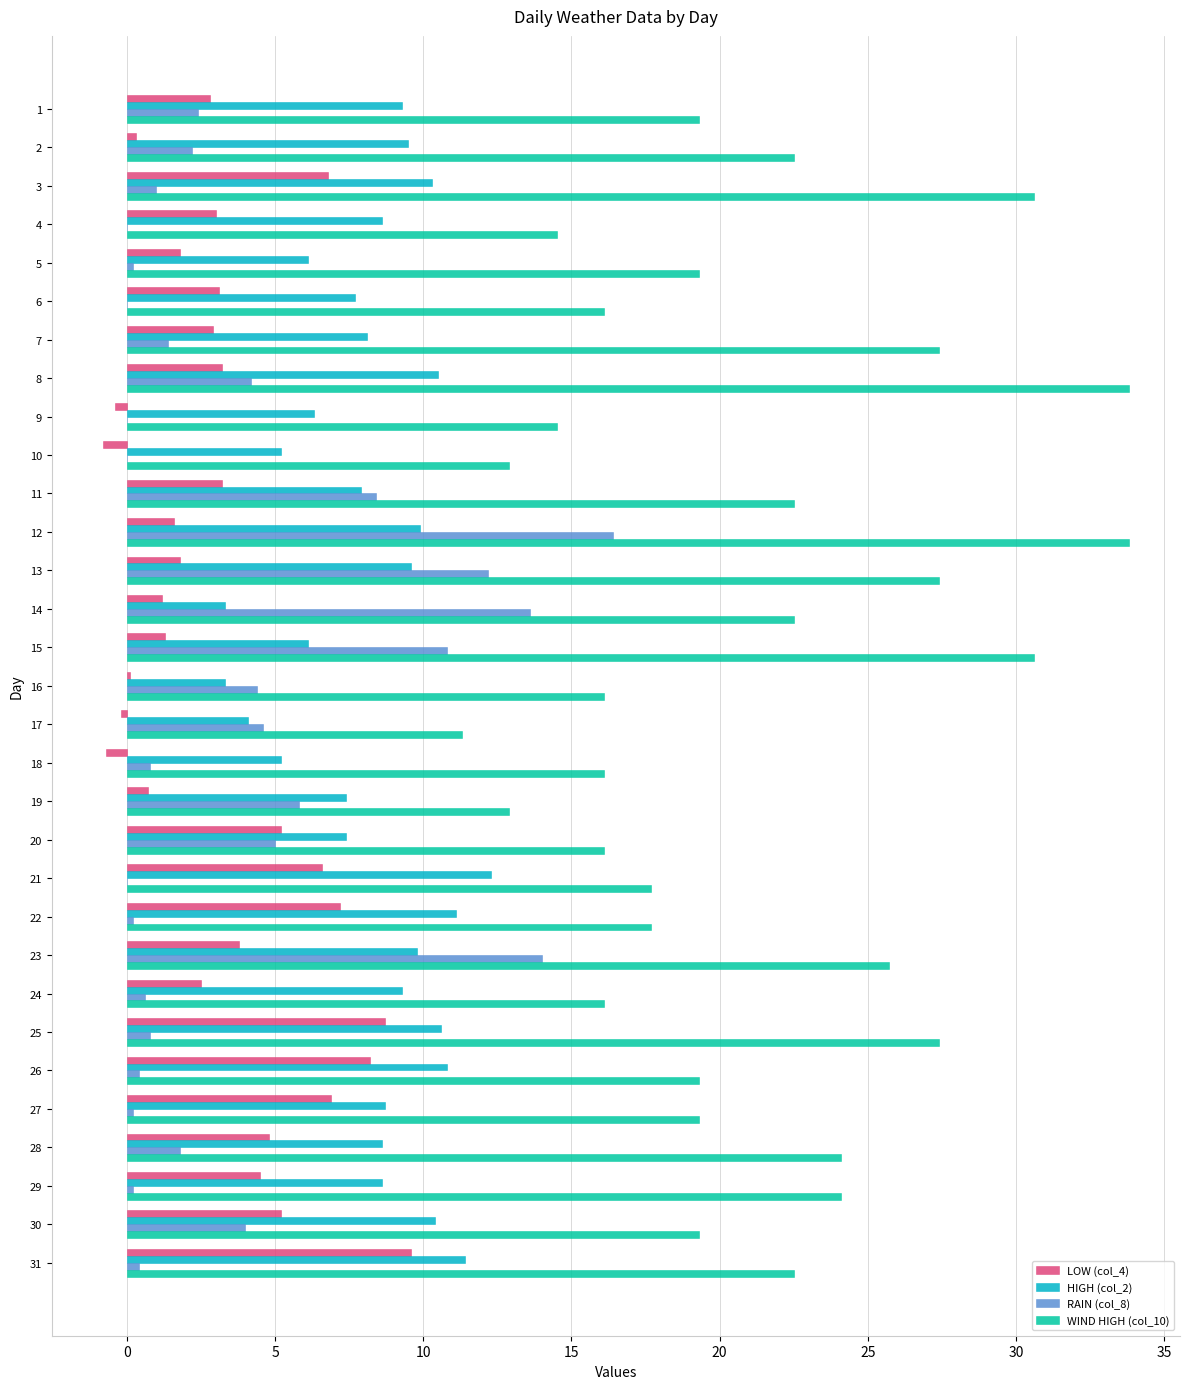

What is the approximate value of HIGH (col_2) at 15?

6.1